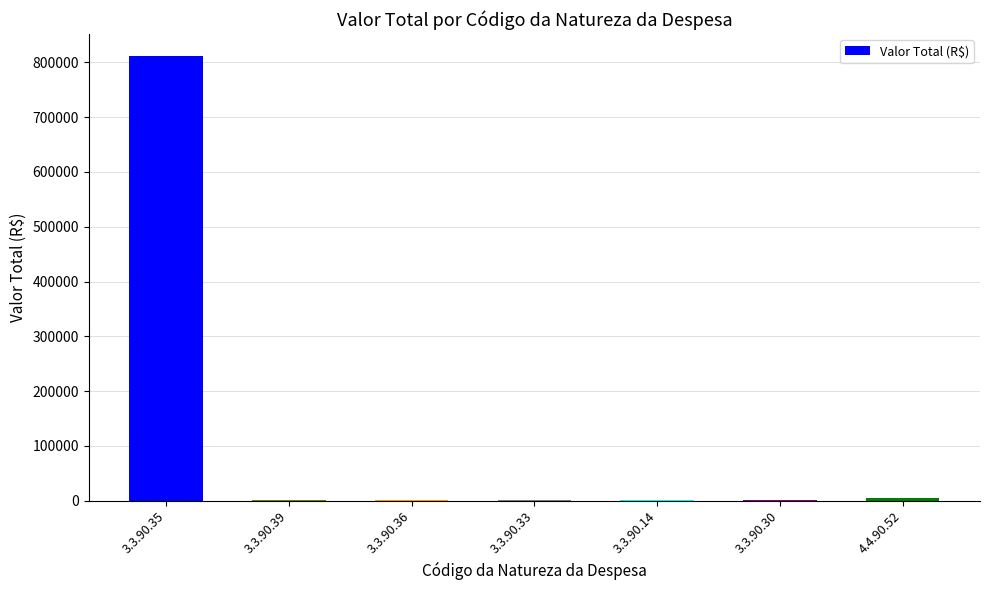

What is the difference between the values at 3.3.90.39 and 3.3.90.33?

600.0